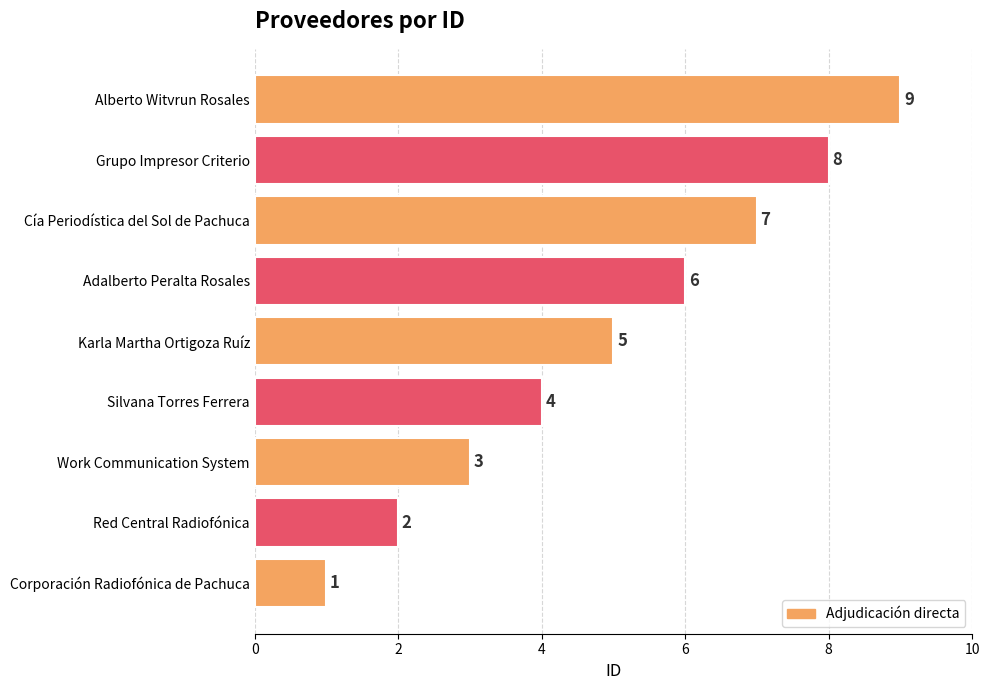

Which category has the highest value across all series?

Alberto Witvrun Rosales